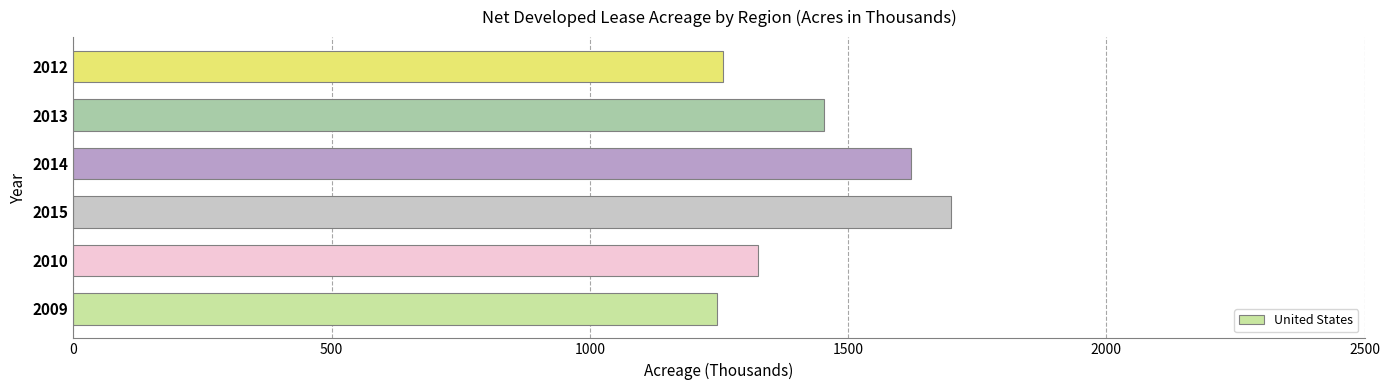

What is the average value?

1434